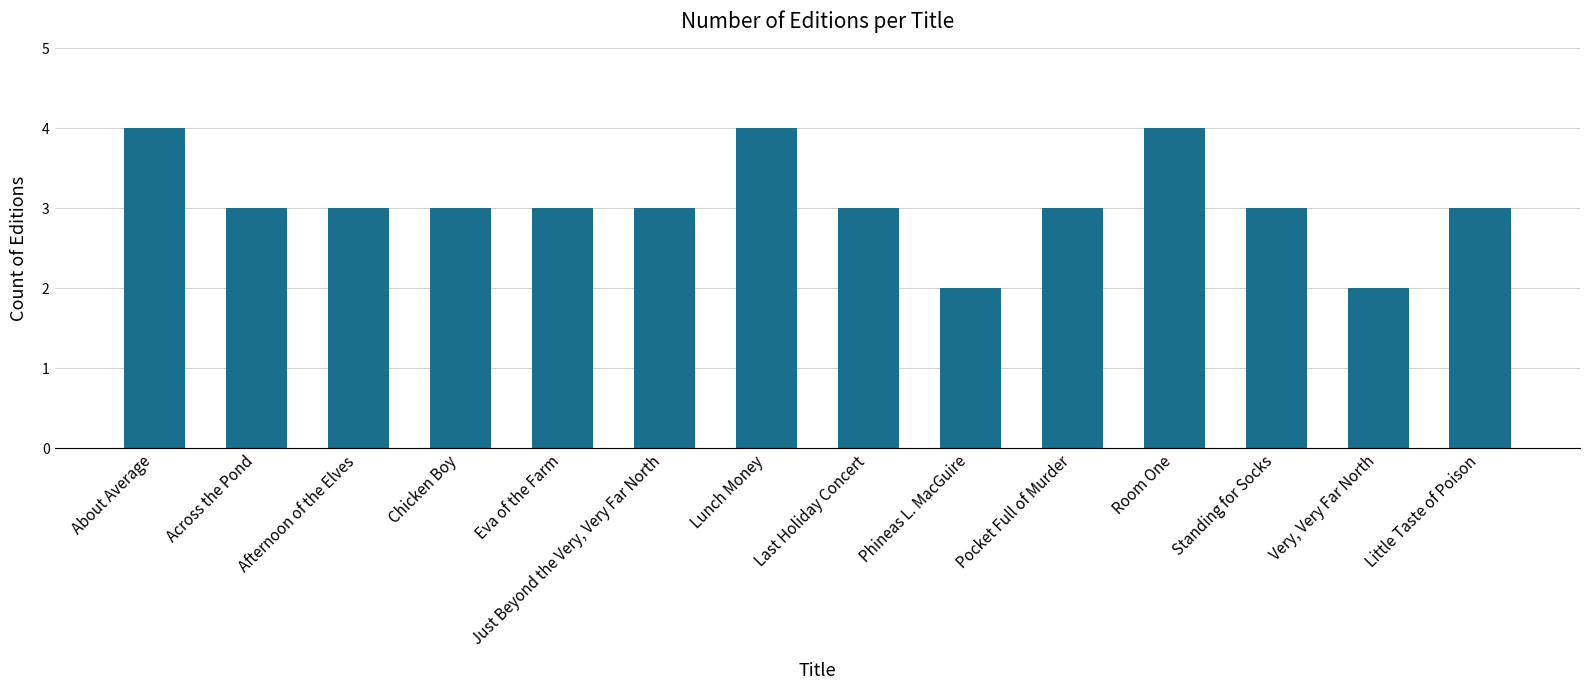

Reading left to right, extract all data points from this chart.

4	3	3	3	3	3	4	3	2	3	4	3	2	3